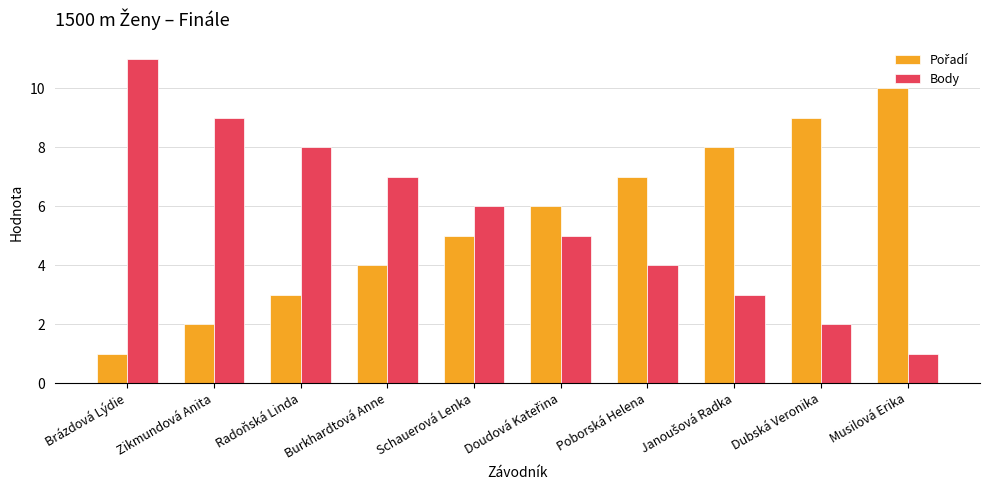

At which category is the sum across all series the highest?

Brázdová Lýdie